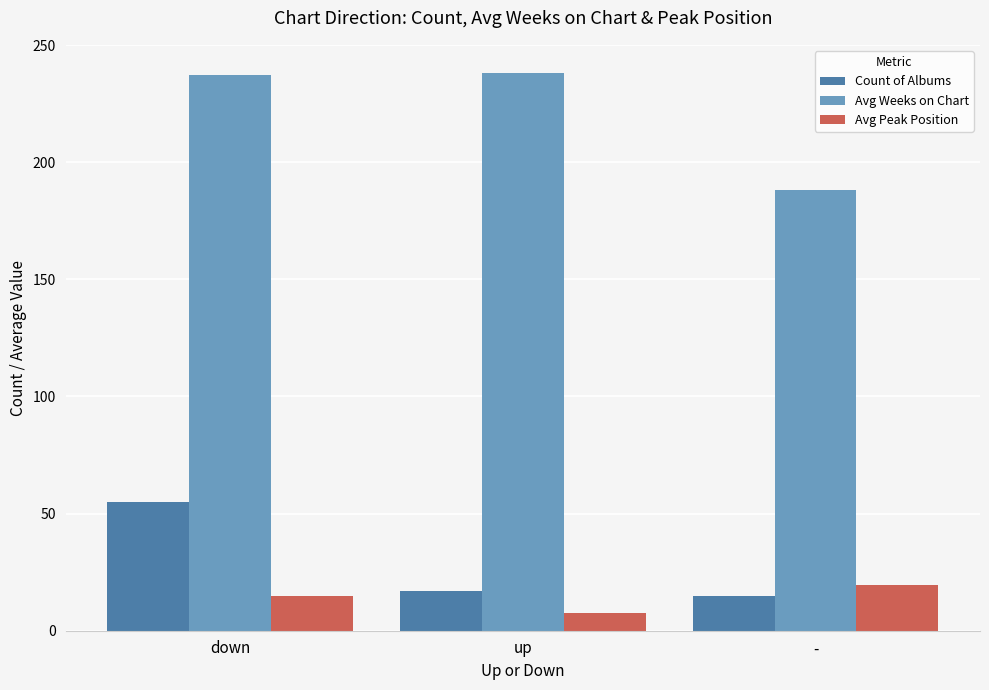

The value of Count of Albums at - is 15.0. True or false?

True